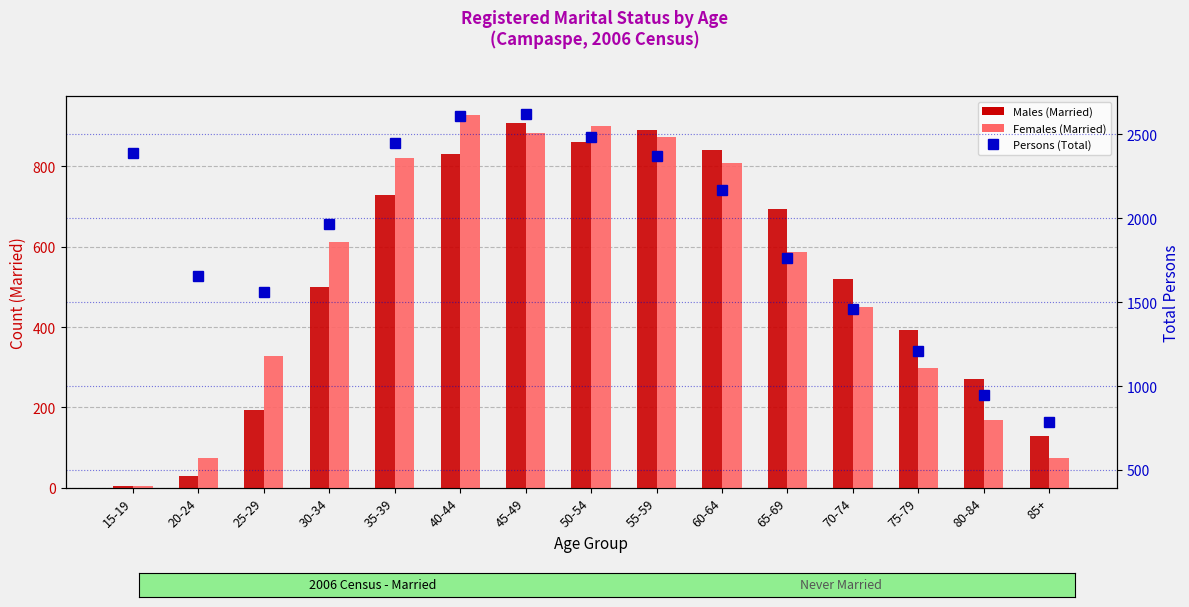

At which category is the sum across all series the highest?

45-49